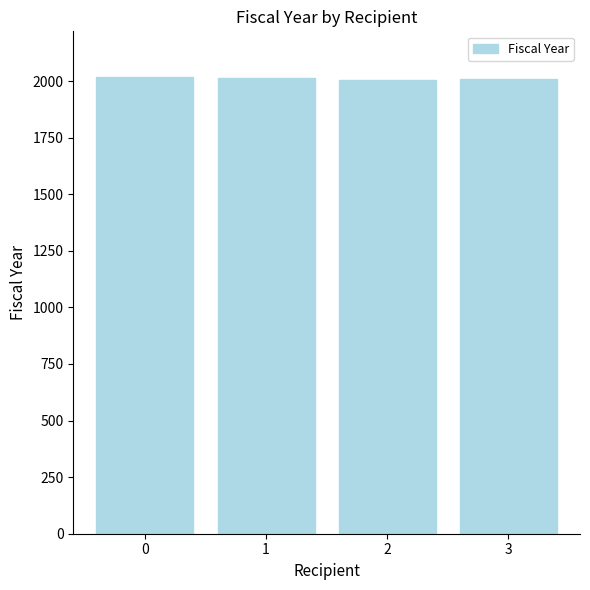

What is the value of the 2nd bar from the left?

2012